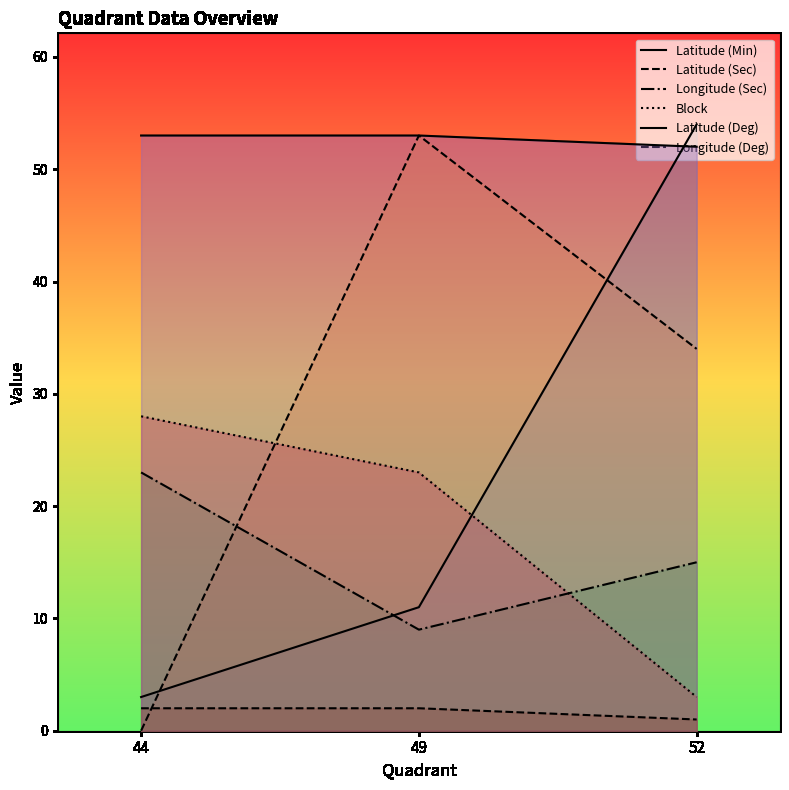

Which series has the largest range (max minus min)?

Latitude (Sec)